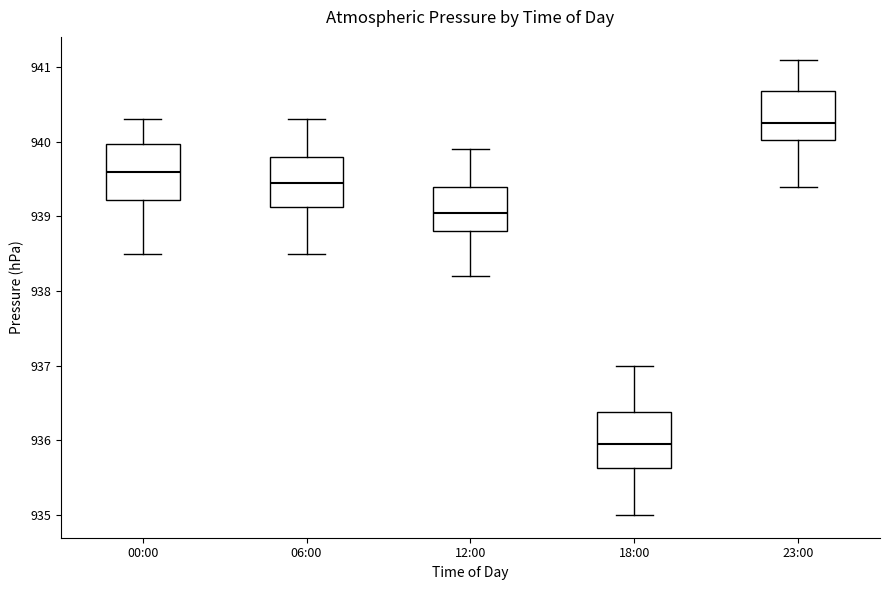

Reading left to right, read every box against the y-axis: the position of its median line, the range the box covers, and the ends of its whiskers. The values are not printed on the chart, so give them approximately, as read against the axis.

00:00: median 939.6, box 939.2 to 940.0, whiskers 938.5 to 940.3
06:00: median 939.5, box 939.1 to 939.8, whiskers 938.5 to 940.3
12:00: median 939.1, box 938.8 to 939.4, whiskers 938.2 to 939.9
18:00: median 936.0, box 935.6 to 936.4, whiskers 935.0 to 937.0
23:00: median 940.3, box 940.0 to 940.7, whiskers 939.4 to 941.1